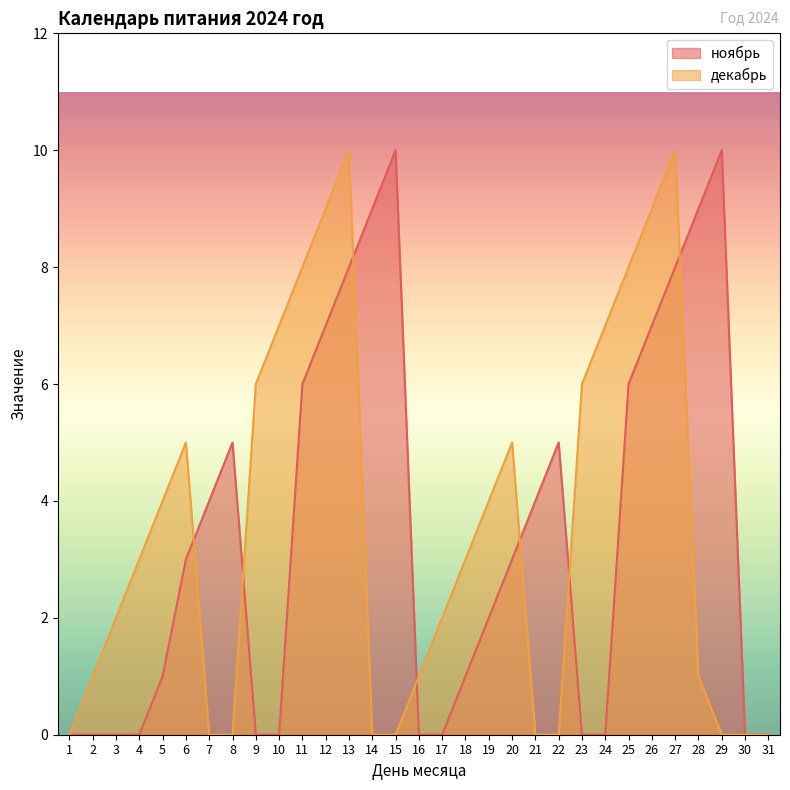

Reading left to right, list all the values displayed in this chart.

ноябрь: 1=0	2=0	3=0	4=0	5=1	6=3	7=4	8=5	9=0	10=0	11=6	12=7	13=8	14=9	15=10	16=0	17=0	18=1	19=2	20=3	21=4	22=5	23=0	24=0	25=6	26=7	27=8	28=9	29=10	30=0	31=0
декабрь: 1=0	2=1	3=2	4=3	5=4	6=5	7=0	8=0	9=6	10=7	11=8	12=9	13=10	14=0	15=0	16=1	17=2	18=3	19=4	20=5	21=0	22=0	23=6	24=7	25=8	26=9	27=10	28=1	29=0	30=0	31=0